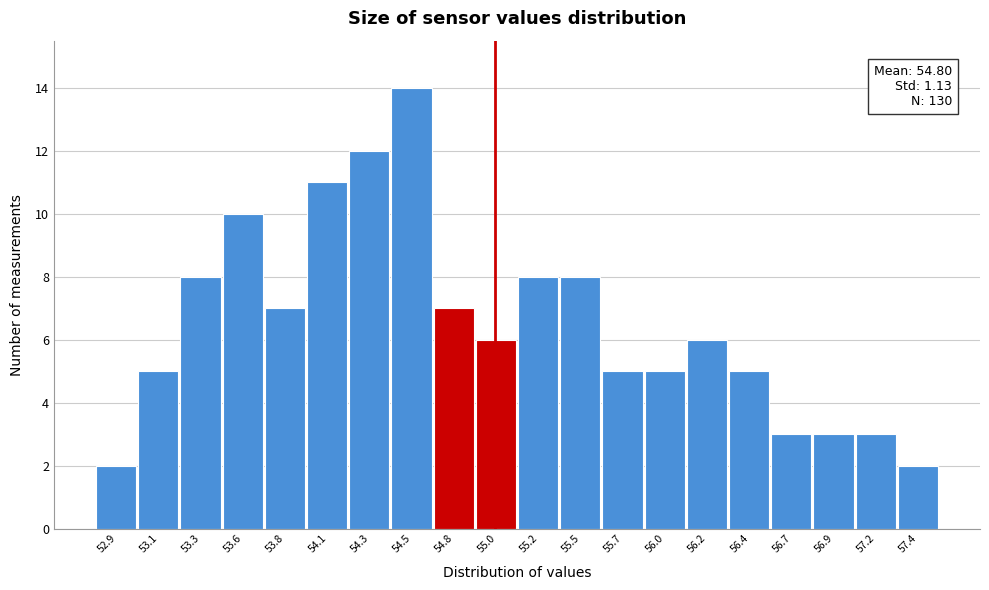

Which range on the x-axis has the tallest bar?

54.40 to 54.65